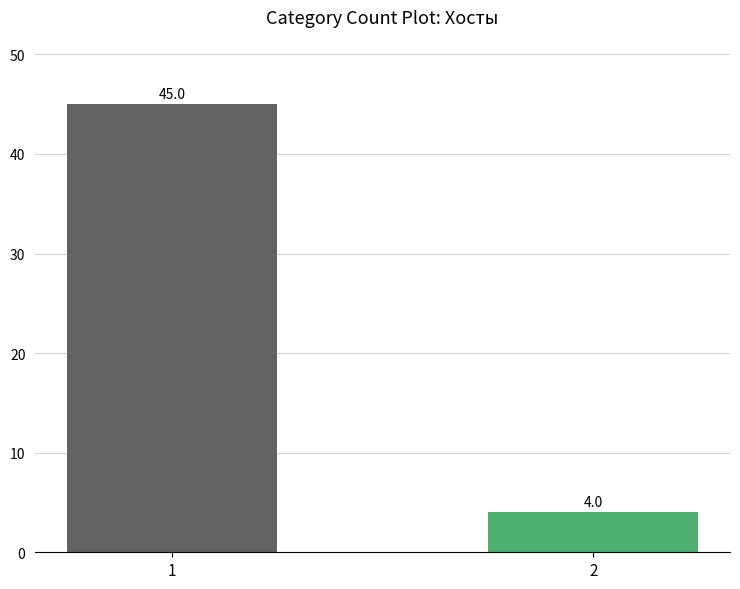

Reading right to left, list all the values displayed in this chart.

4	45